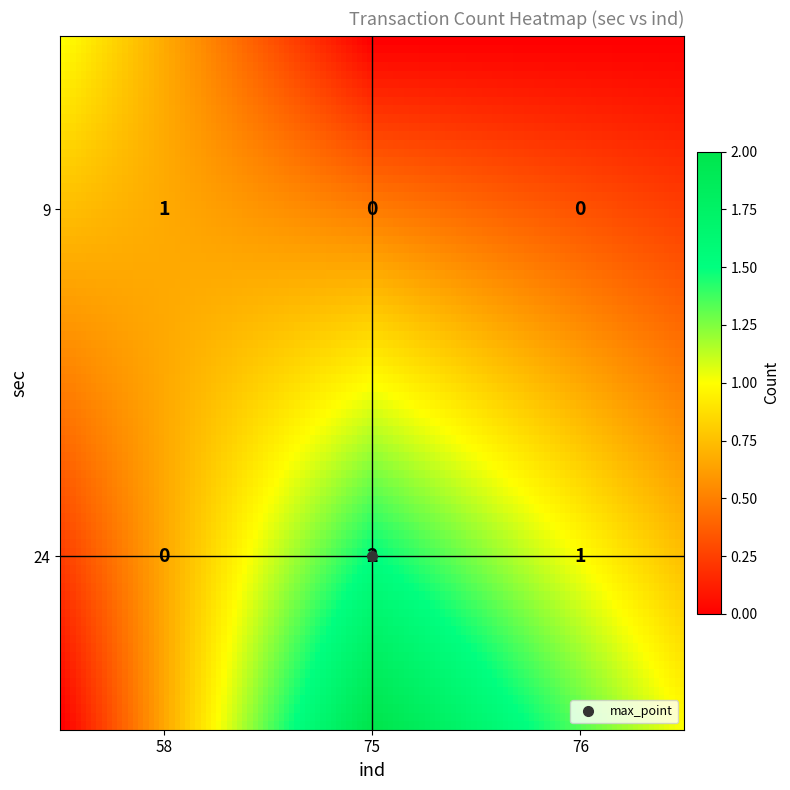

Which has a higher value, 76 or 58?

76